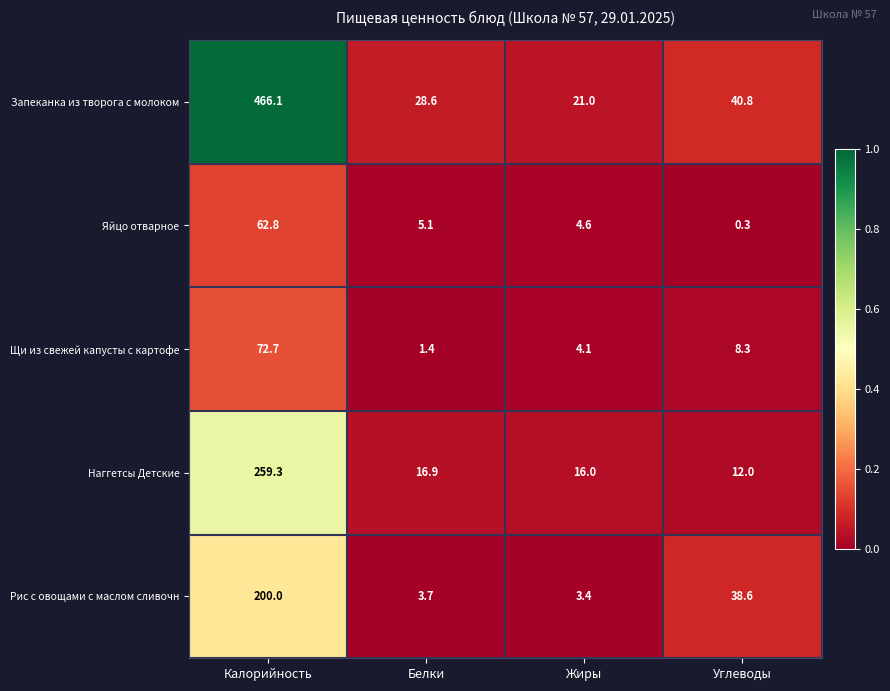

Is the value of Щи из свежей капусты с картофе at Жиры greater than the value of Запеканка из творога с молоком at Белки?

No